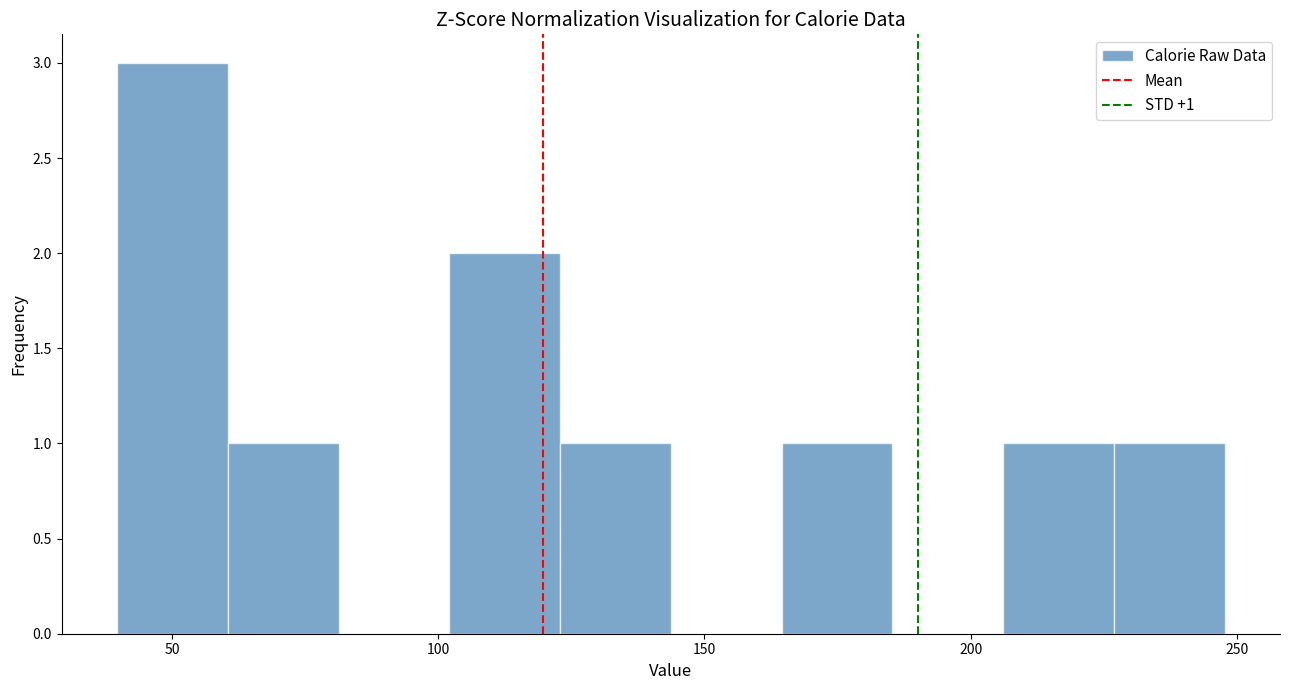

Which range on the x-axis has the tallest bar?

40 to 60